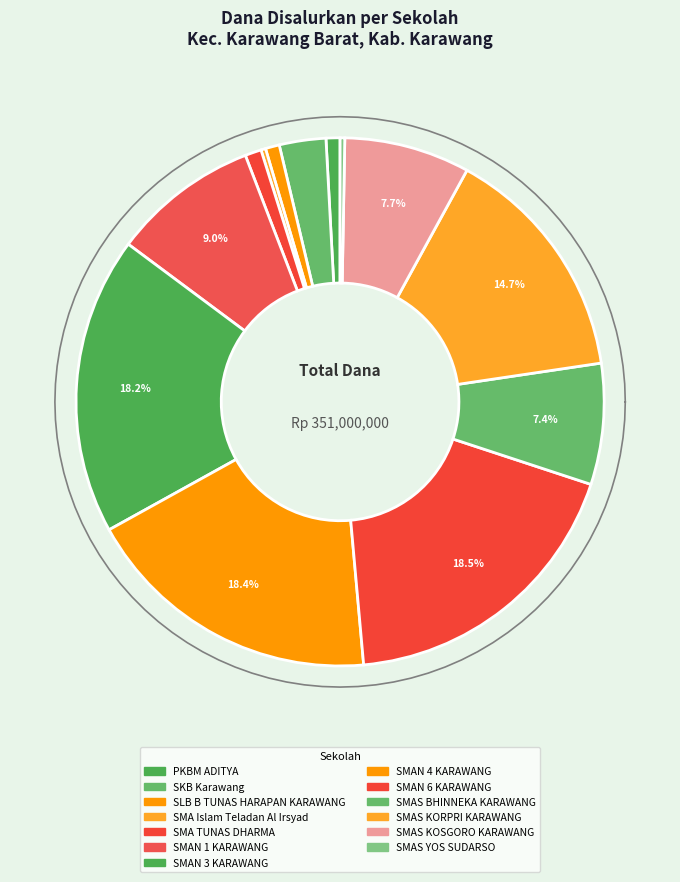

Is it true that SMAN 1 KARAWANG is 9% of the pie?

True